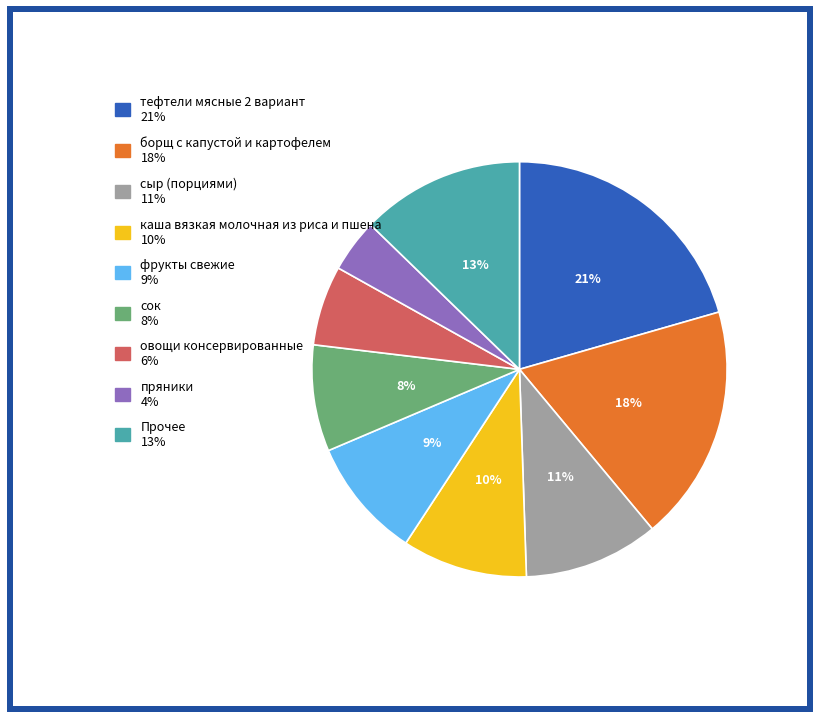

To the nearest percent, what is the average slice percentage?

11%